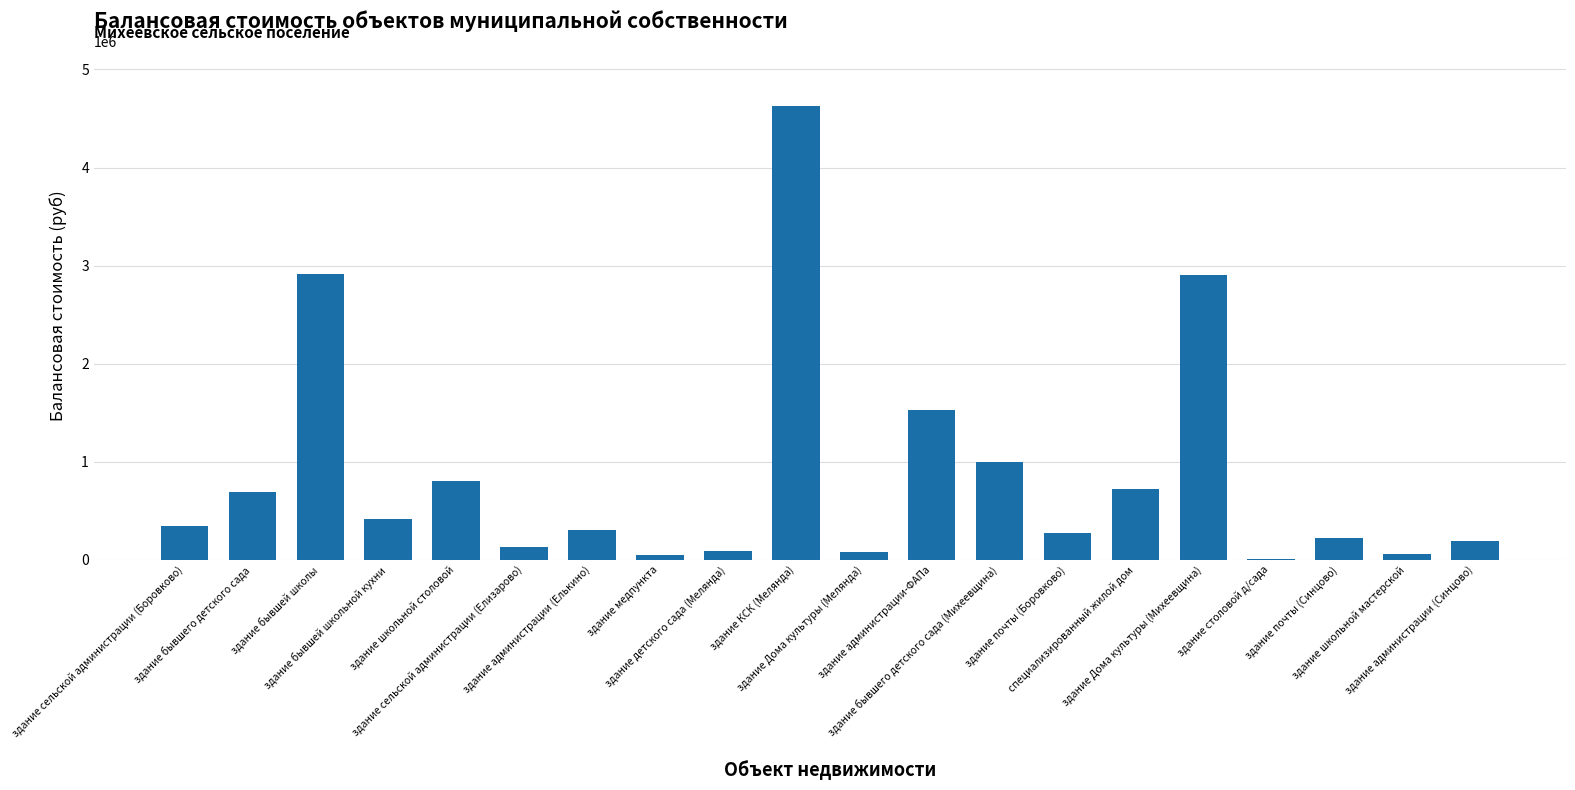

What is the difference between the values at здание Дома культуры (Мелянда) and здание школьной мастерской?

20906.0